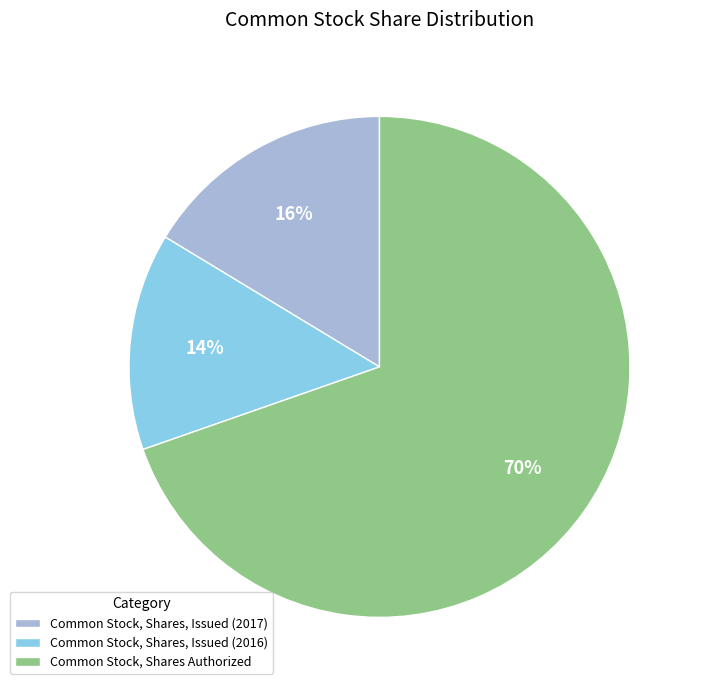

Which category has the smallest portion of the pie?

Common Stock, Shares, Issued (2016)